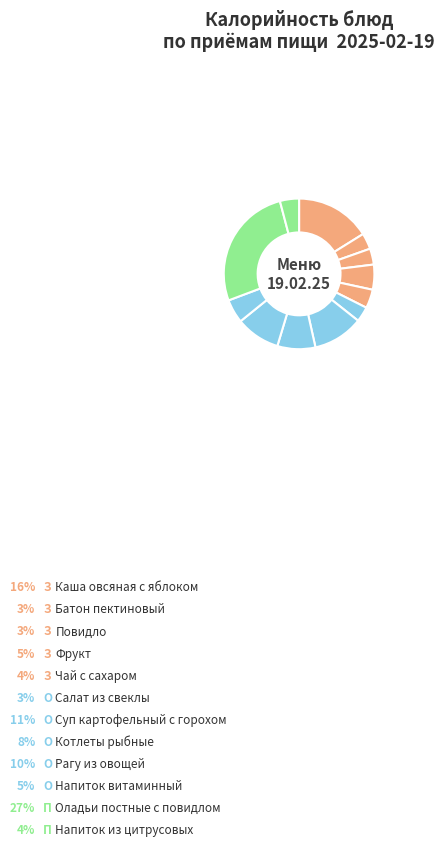

How many segments does this pie chart have?

12